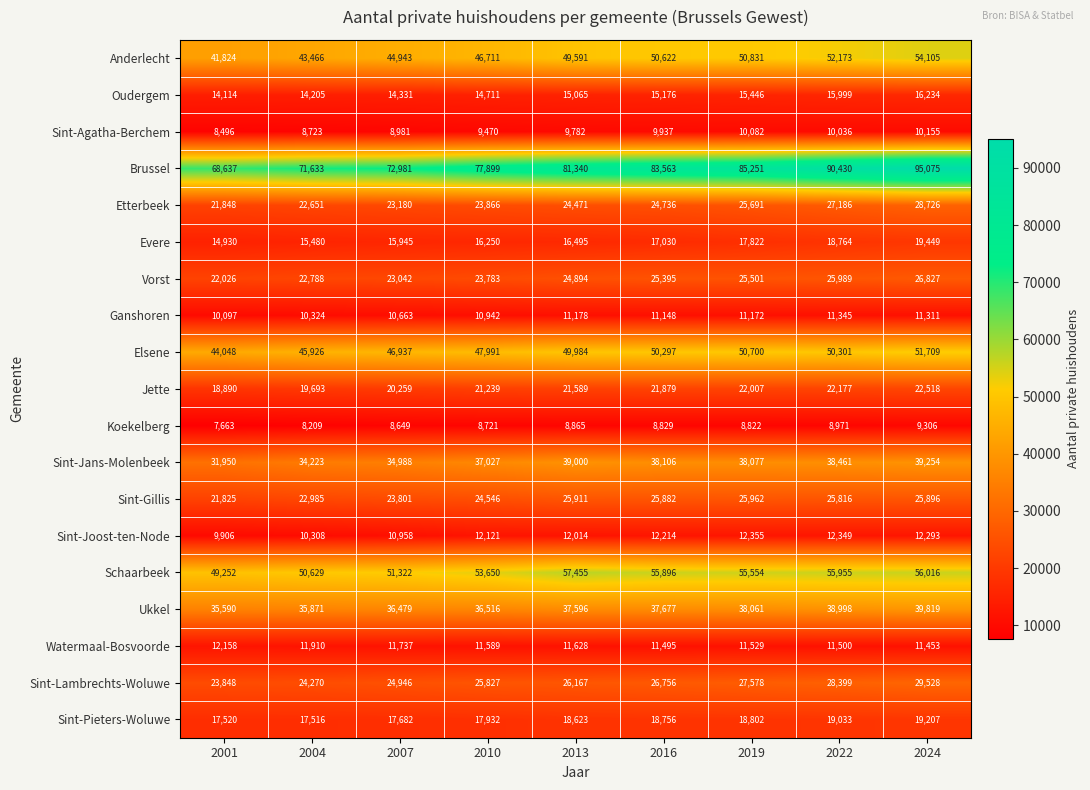

Between 2013 and 2019, which series saw the biggest shift?

Brussel